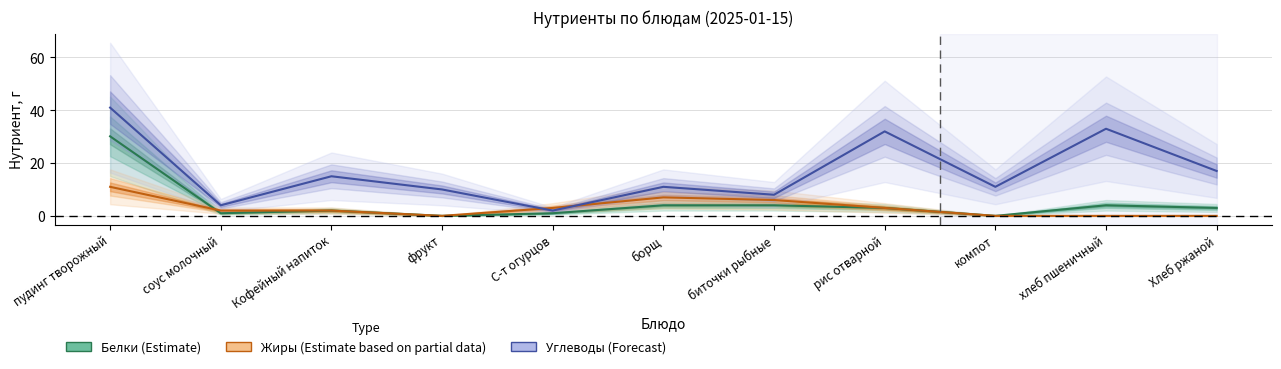

What position from the right is пудинг творожный?

11